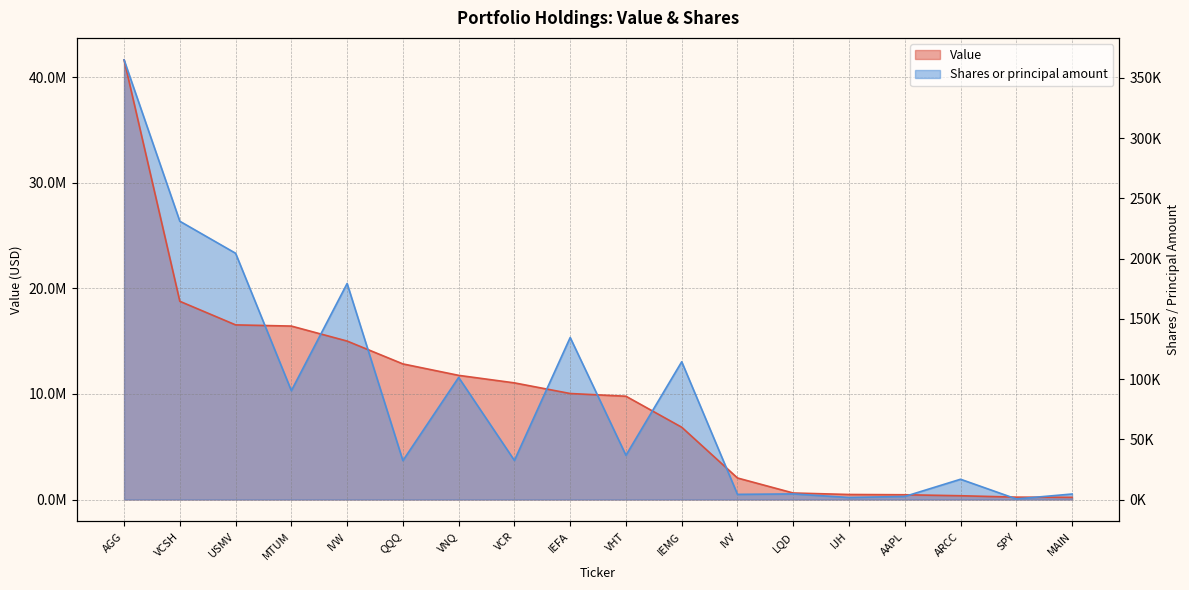

What is the label of the 2nd point from the left?

VCSH